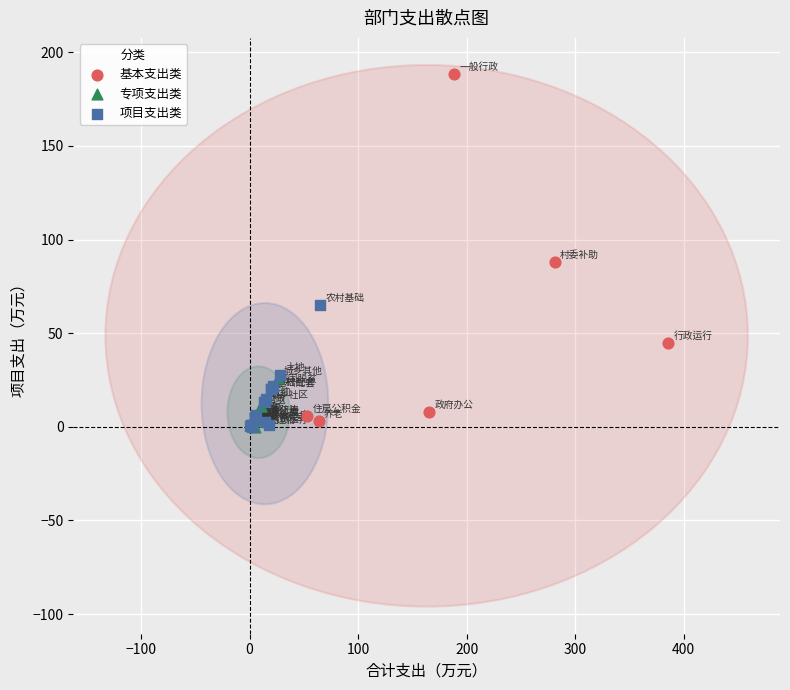

Which series has the widest spread of Y values?

基本支出类